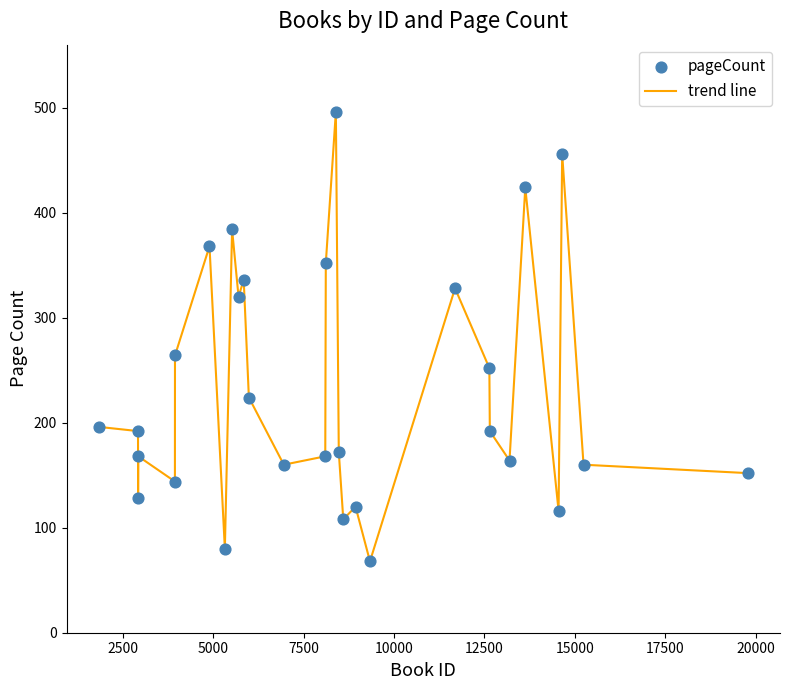

What is the smallest value displayed?

68